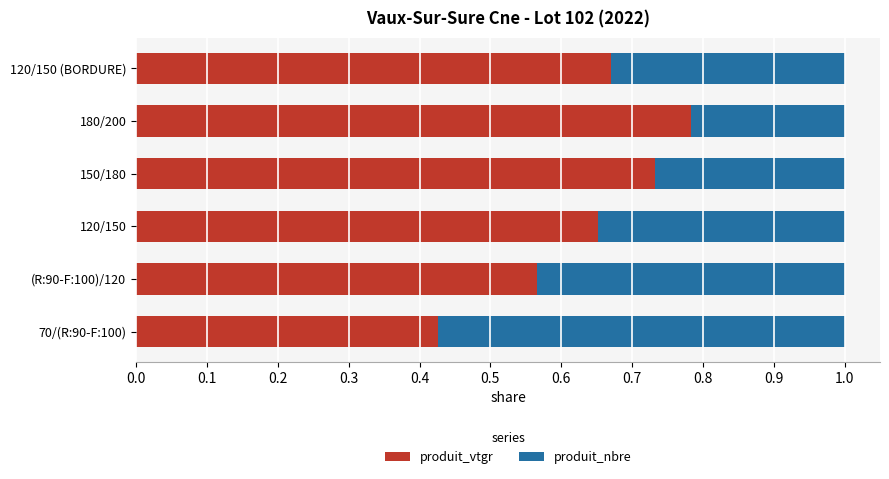

Where is produit_vtgr nearest to the value 0?

70/(R:90-F:100)